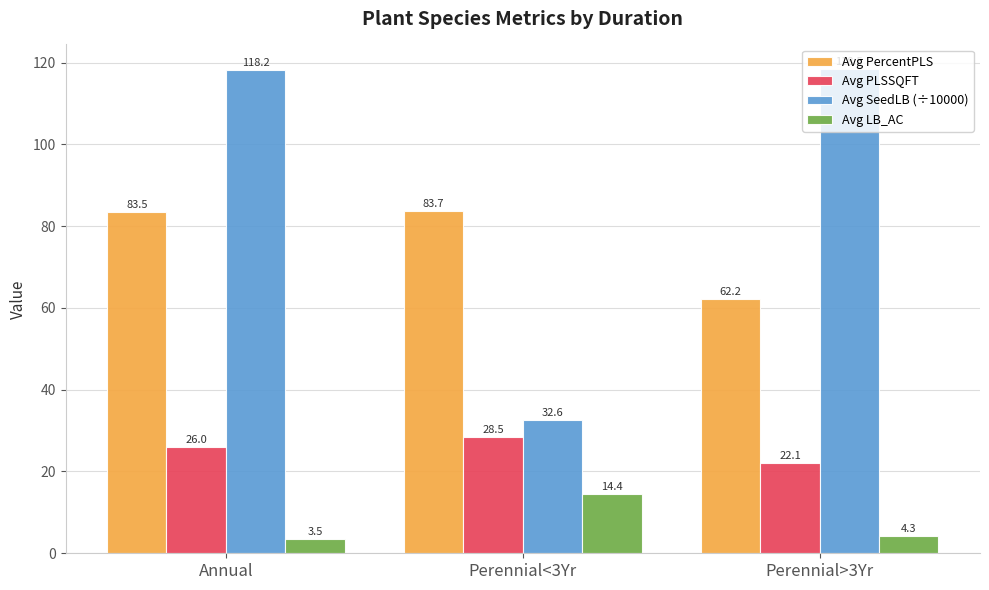

Reading left to right, what are all the values shown in this chart?

Avg PercentPLS: Annual=83.5	Perennial<3Yr=83.7	Perennial>3Yr=62.2
Avg PLSSQFT: Annual=26.0	Perennial<3Yr=28.5	Perennial>3Yr=22.1
Avg SeedLB (÷10000): Annual=118.2	Perennial<3Yr=32.6	Perennial>3Yr=118.5
Avg LB_AC: Annual=3.5	Perennial<3Yr=14.4	Perennial>3Yr=4.3